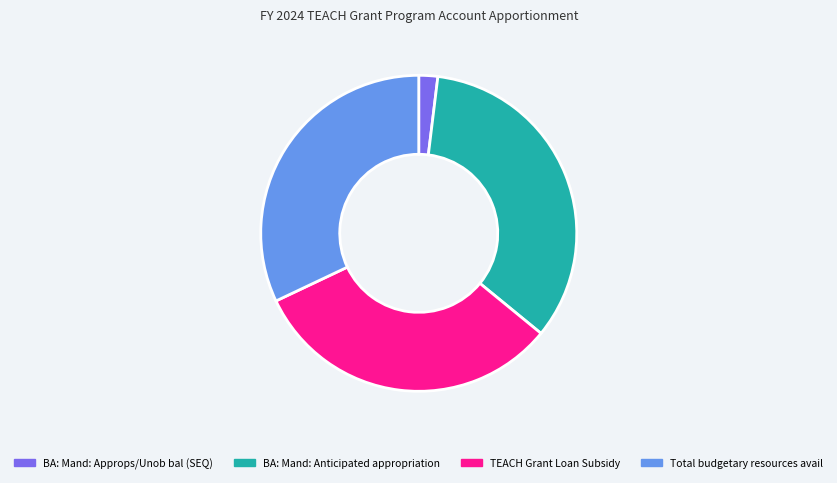

The Total budgetary resources avail slice represents 32% of the pie. True or false?

True